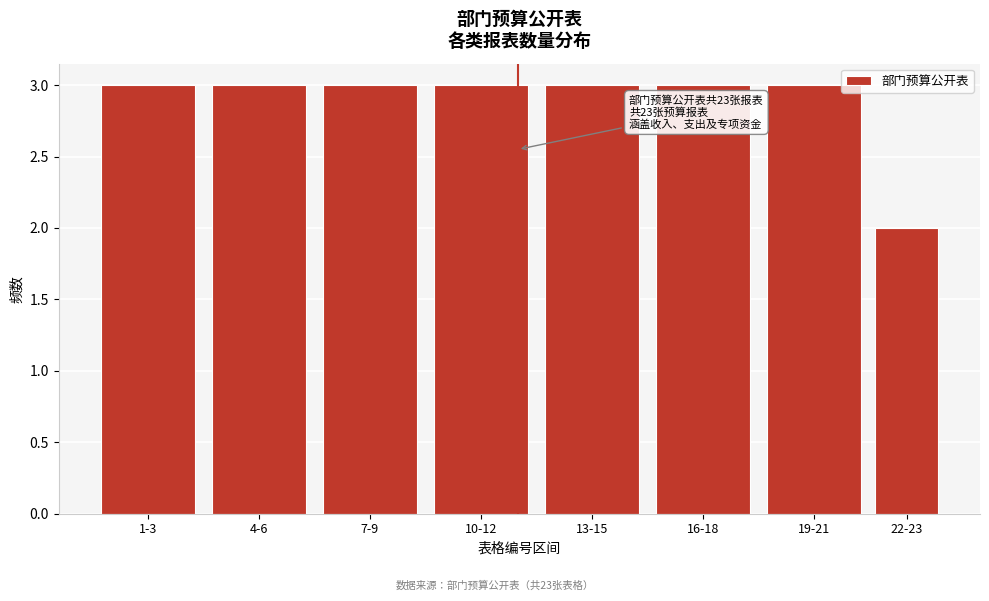

Reading right to left, transcribe all the data shown in this chart.

22-23=2	19-21=3	16-18=3	13-15=3	10-12=3	7-9=3	4-6=3	1-3=3